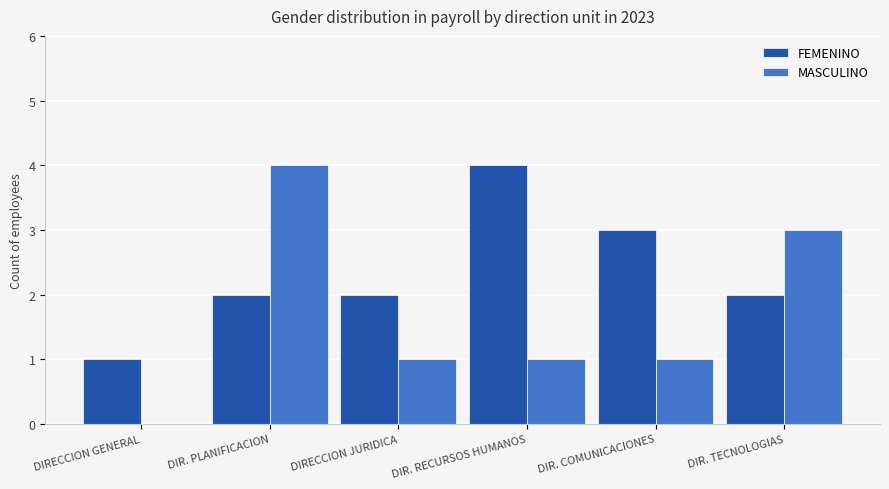

Which category has the highest value in the MASCULINO series?

DIR. PLANIFICACION